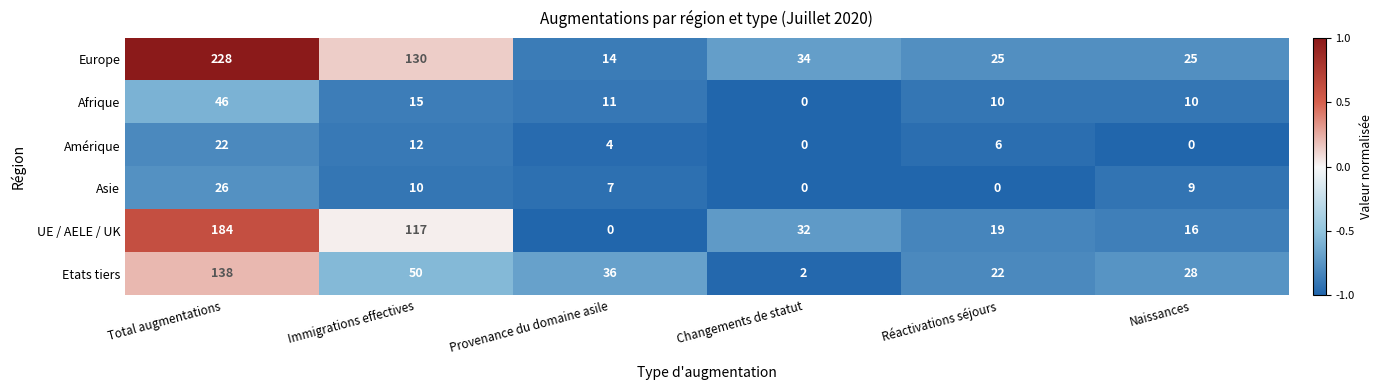

The Europe series shows 224 at Immigrations effectives. True or false?

False